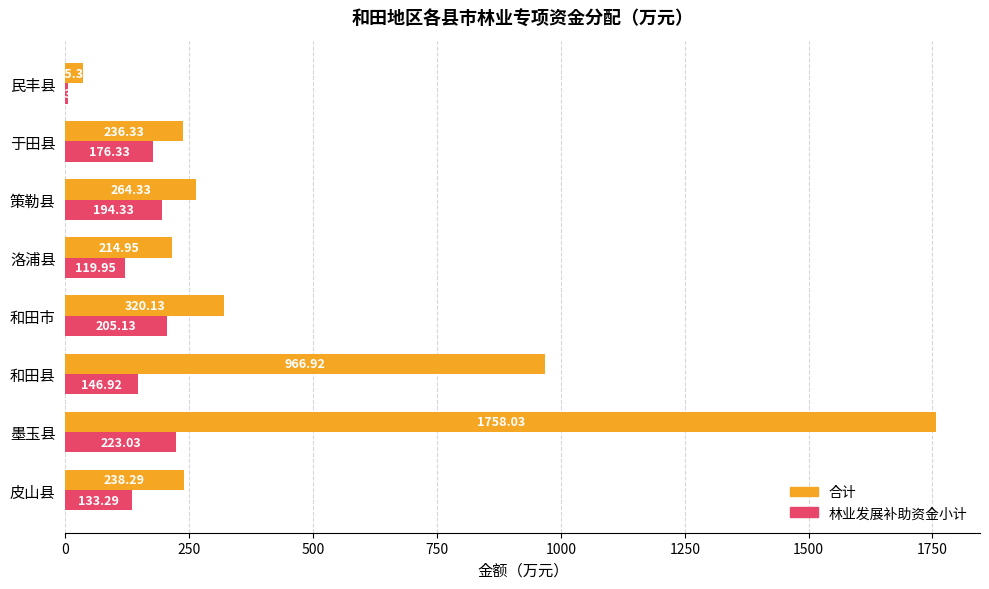

At which label is 林业发展补助资金小计 closest to 114?

洛浦县